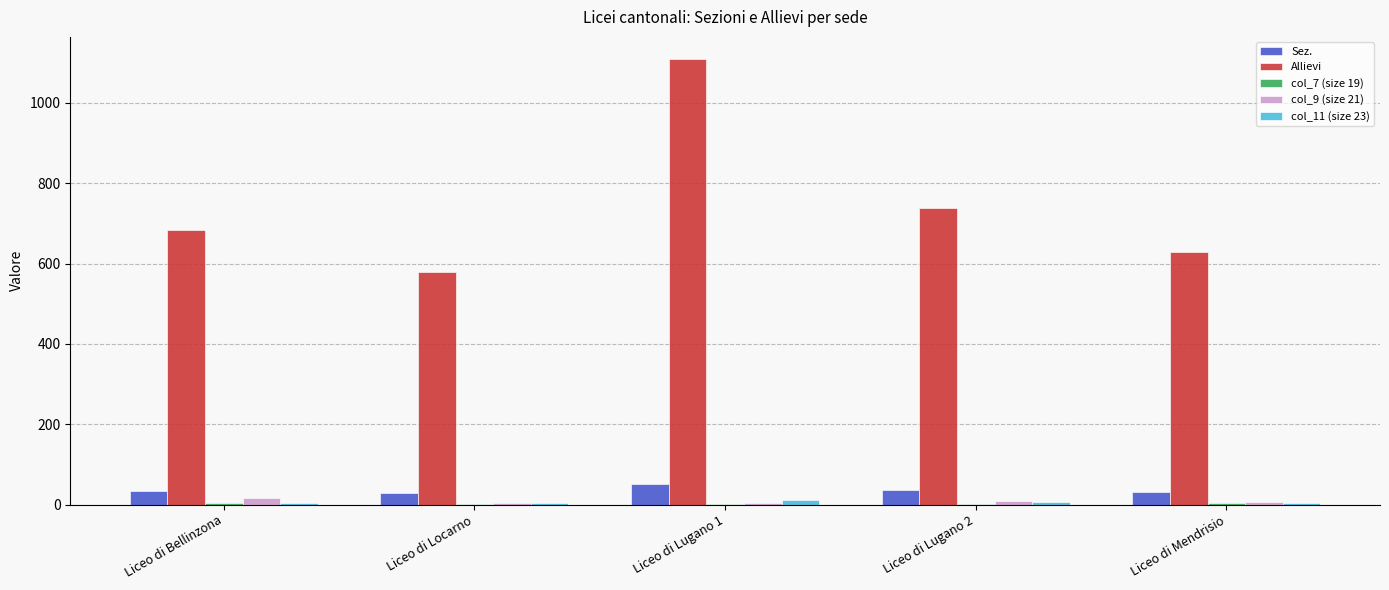

What is the maximum value for Allievi?

1109